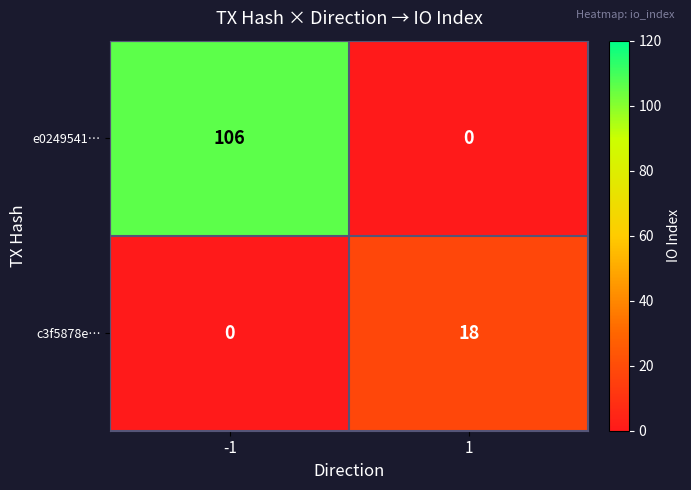

Rank the series by their maximum value, from lowest to highest.

c3f5878e…, e0249541…